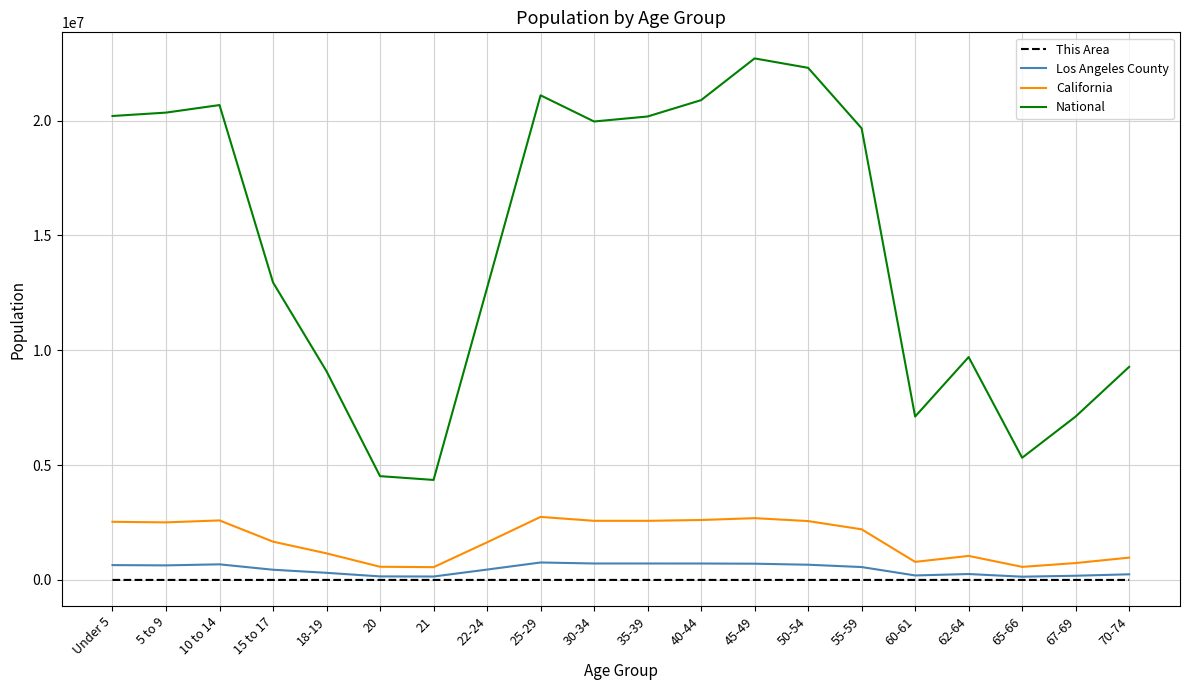

The value of National at Under 5 is 20201362. True or false?

True